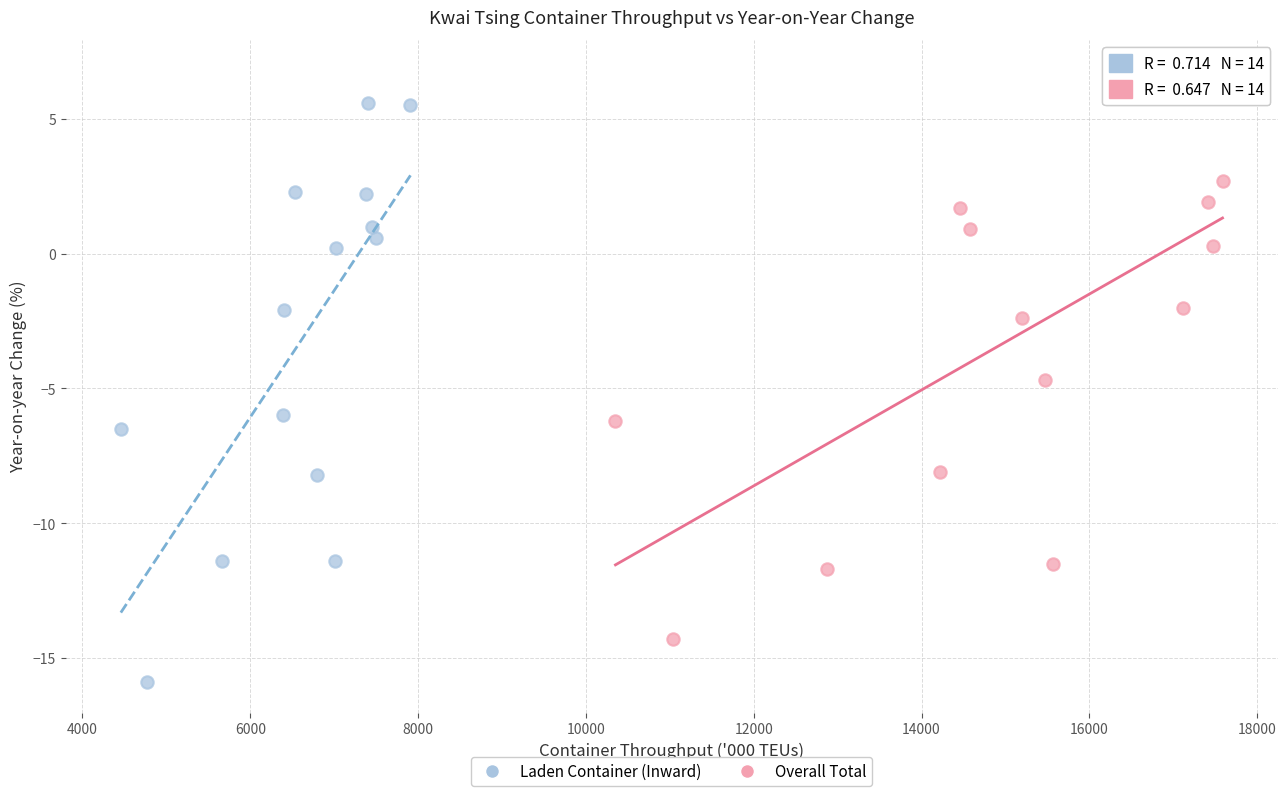

What are all the series names shown in the legend?

Laden Container (Inward), Overall Total